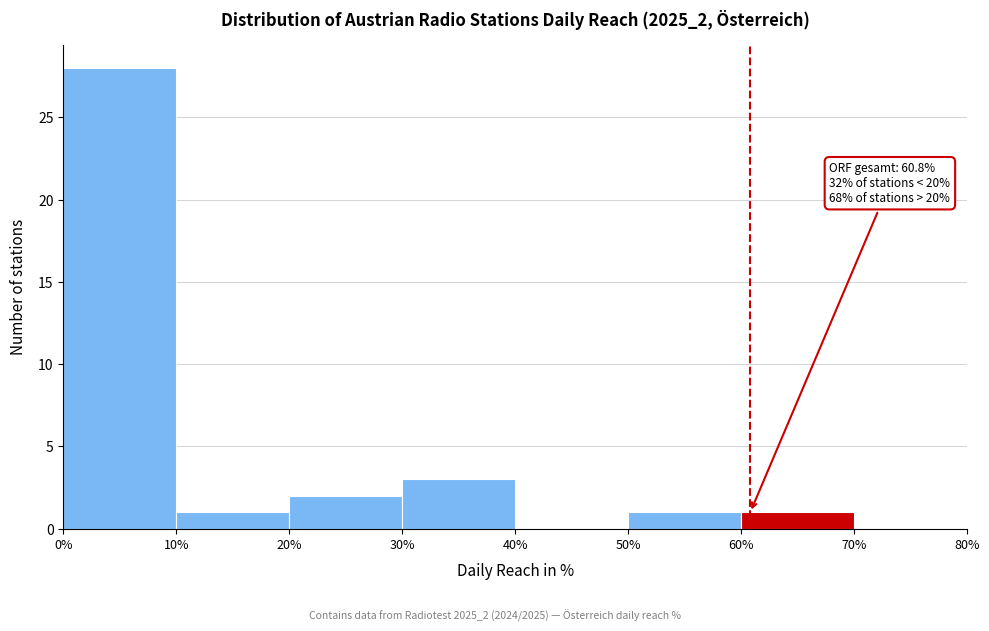

Over which range of the x-axis is the bar tallest?

0% to 10%